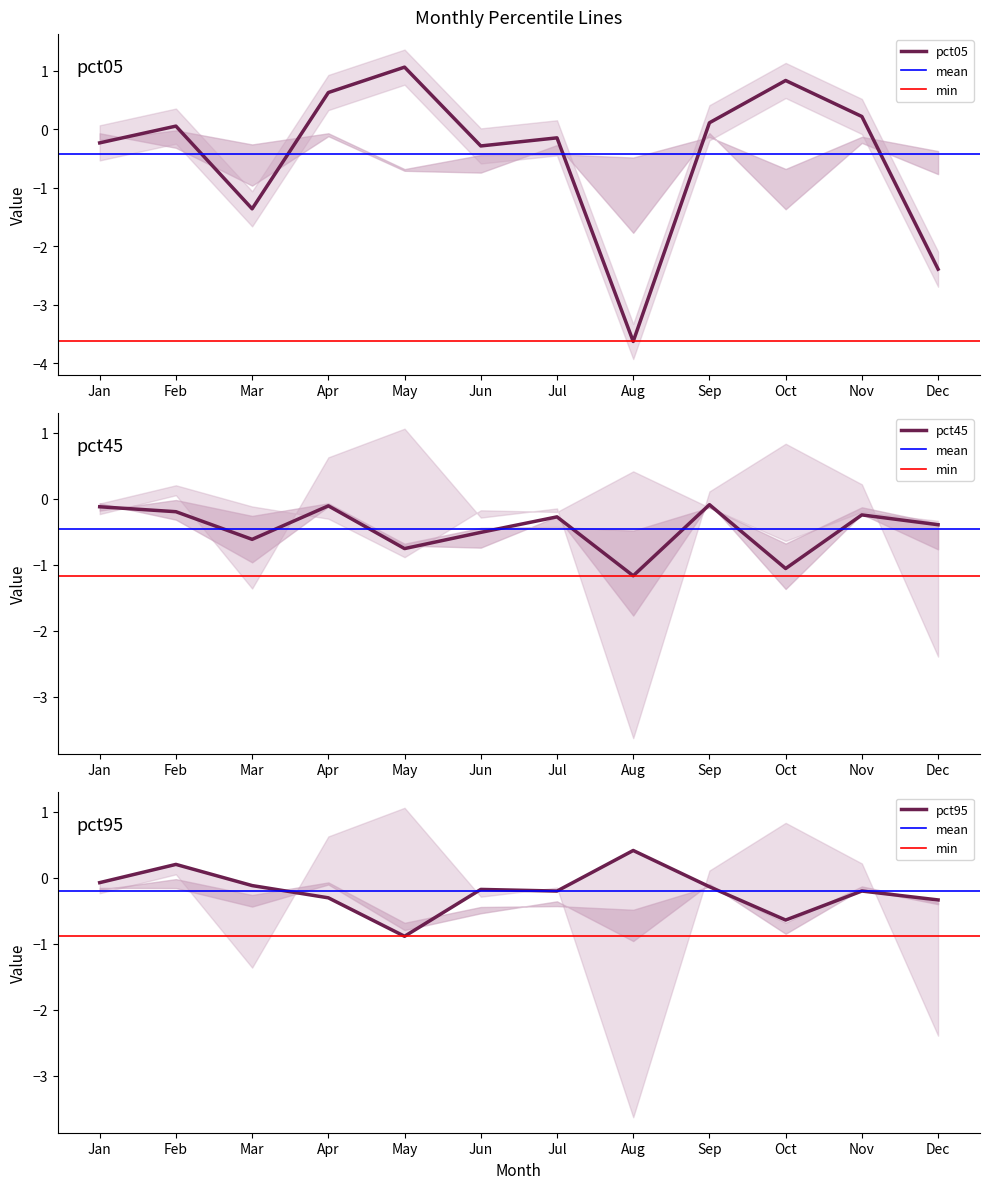

What is the sum of the pct05 values at Jul and May?

0.9